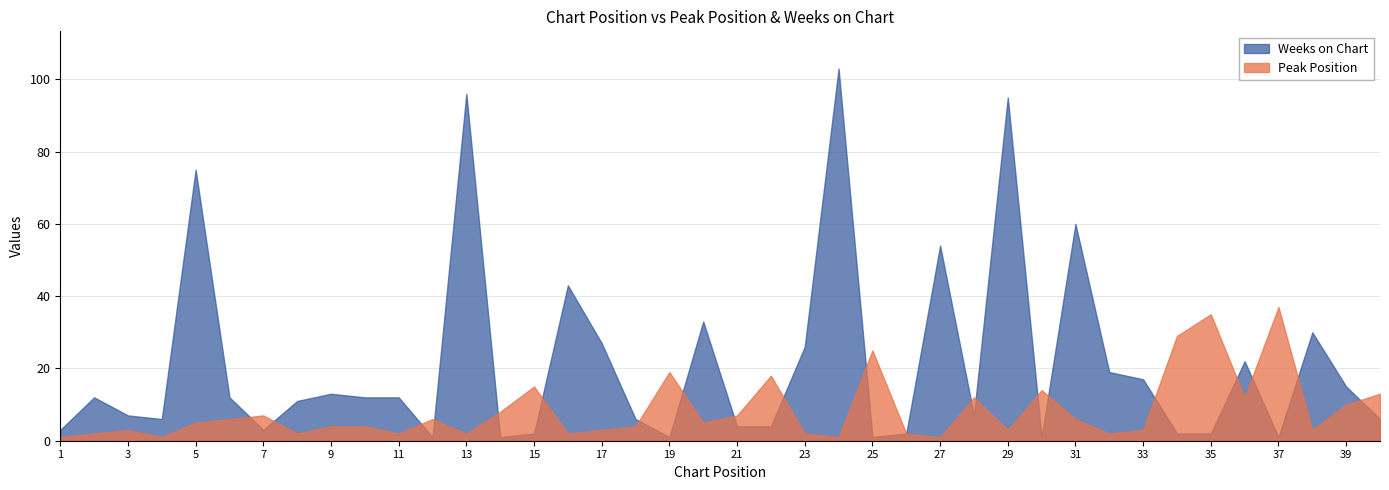

After their last crossing, which series has the higher values: Peak Position or Weeks on Chart?

Peak Position